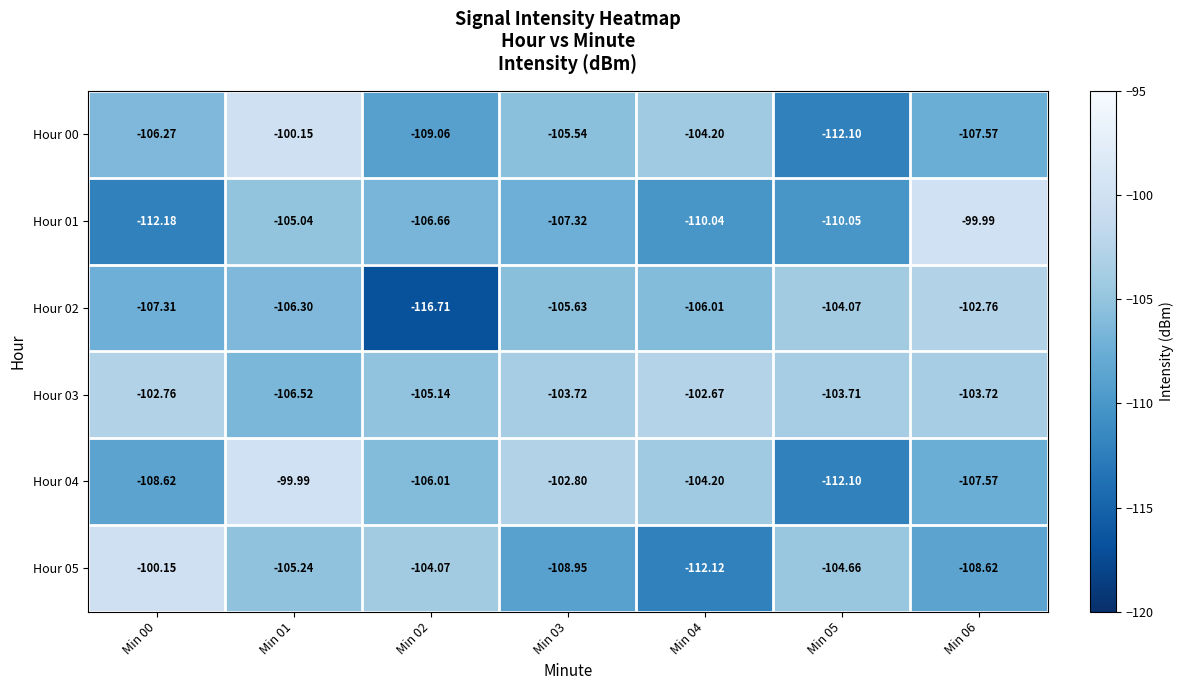

Which series has the largest total across all categories?

Hour 03